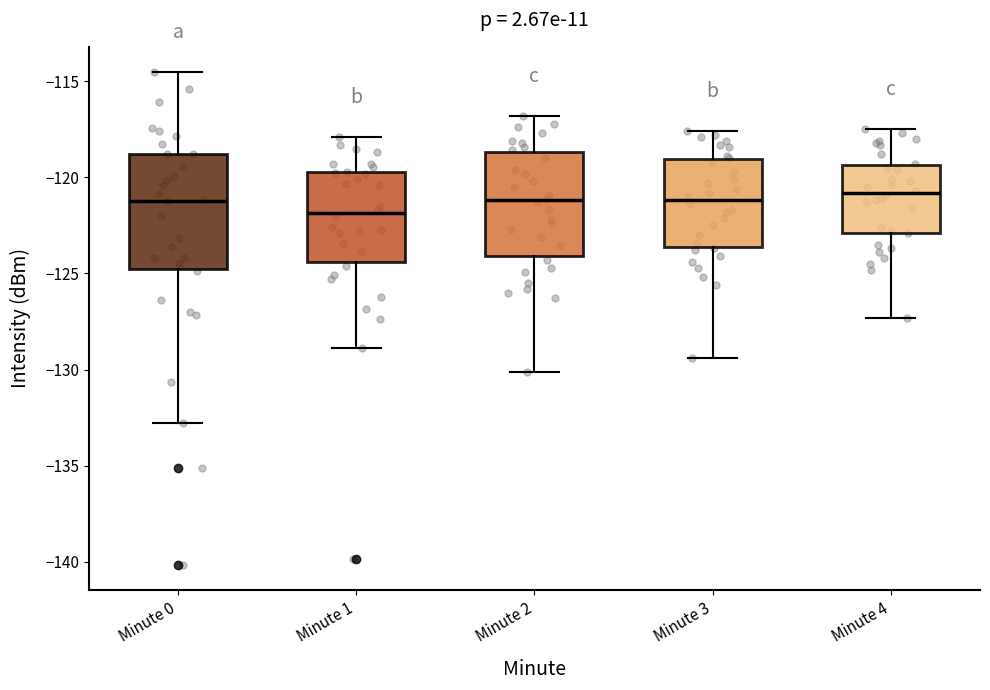

Where is the lower edge of the box for Minute 2 on the y-axis? The values are not printed on the chart, so give them approximately, as read against the axis.

-124.0